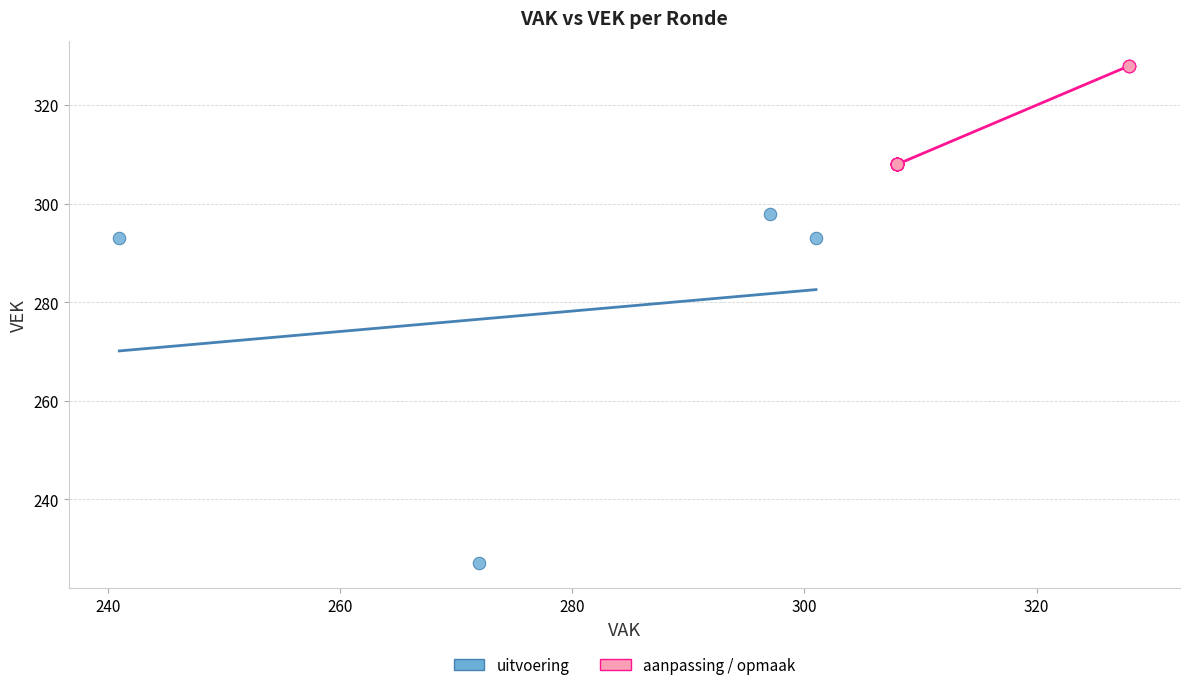

Which series has the widest spread of Y values?

uitvoering